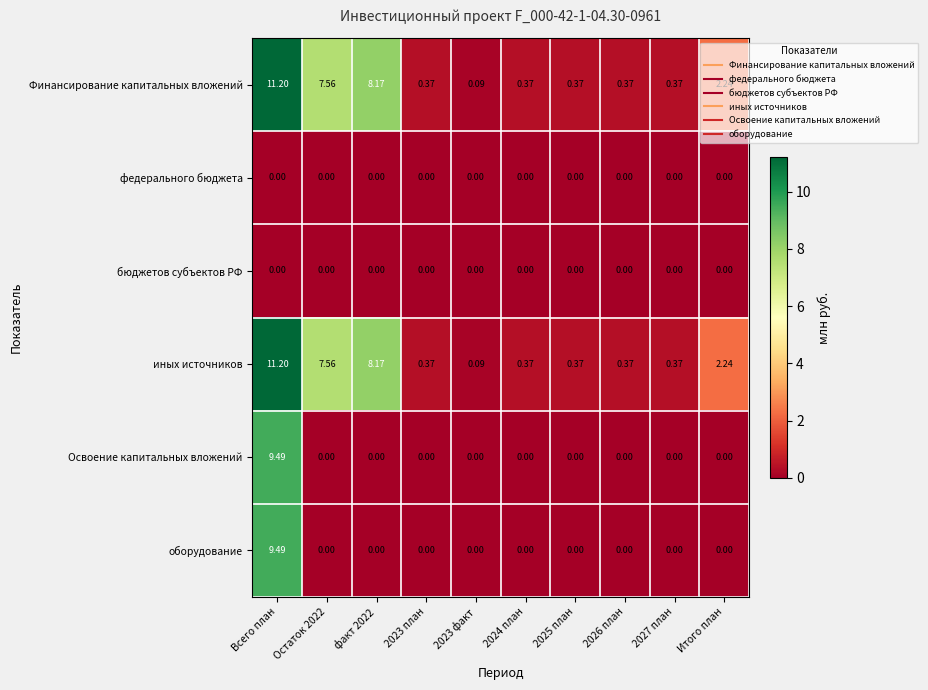

Which category has the highest value across all series?

Всего план